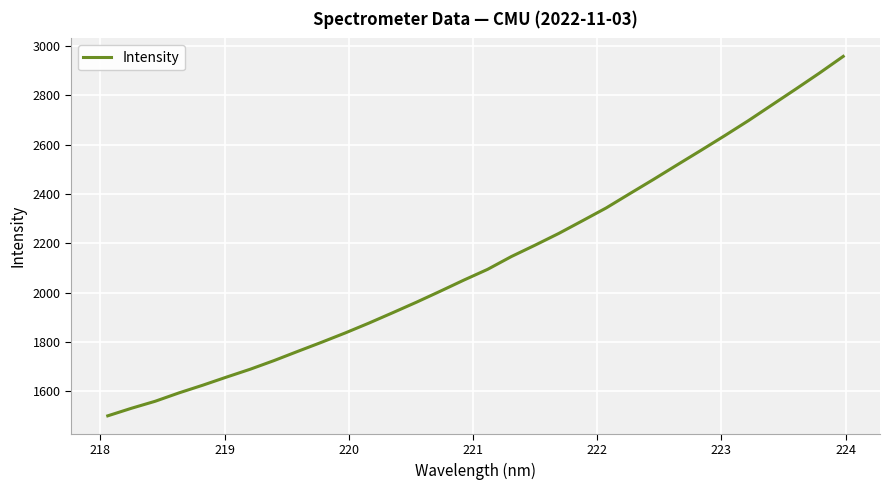

What is the greatest value displayed?

2958.5